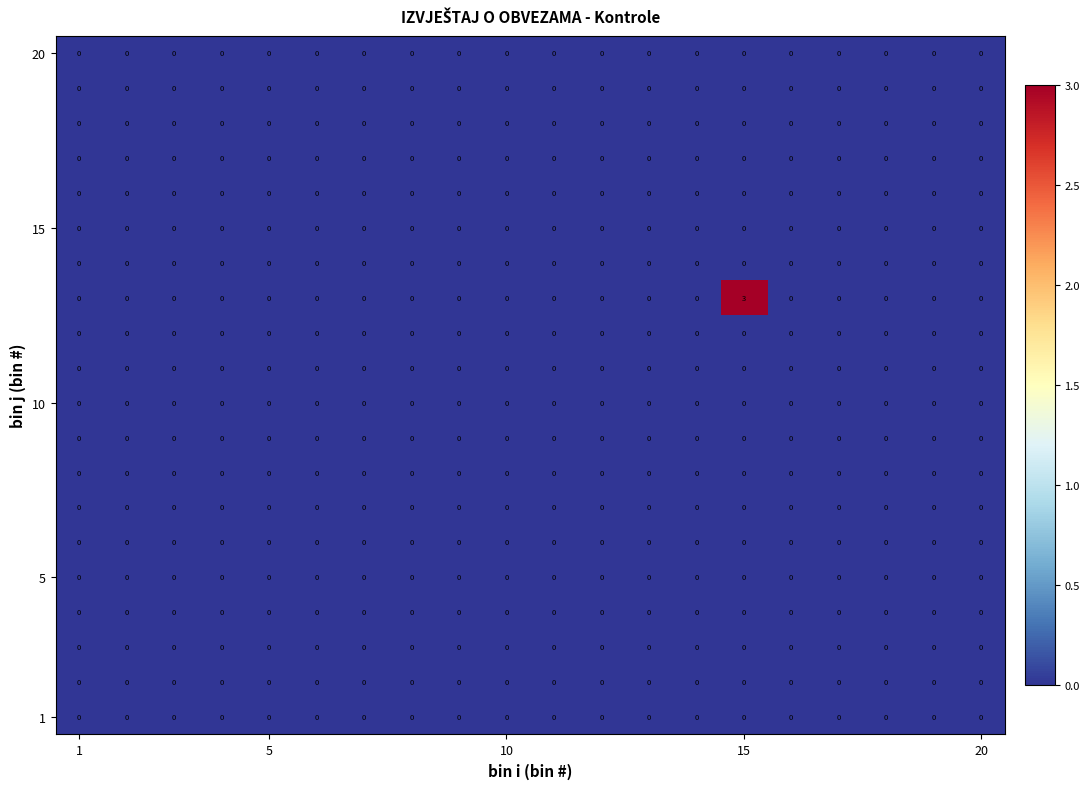

Count the number of data series in this chart.

20